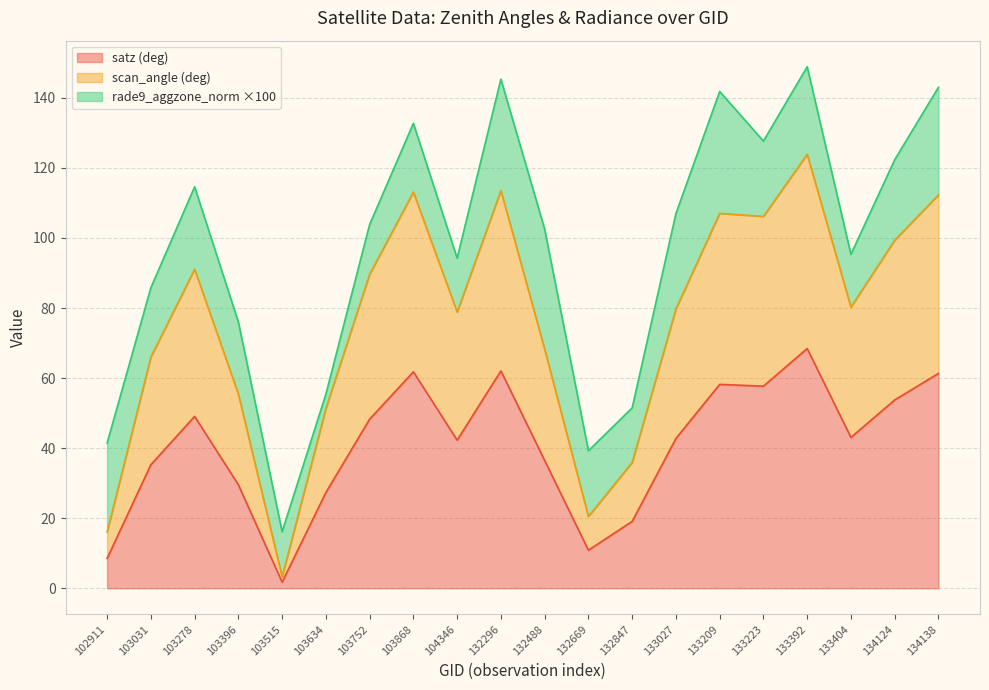

What is the sum of all satz values?

817.5